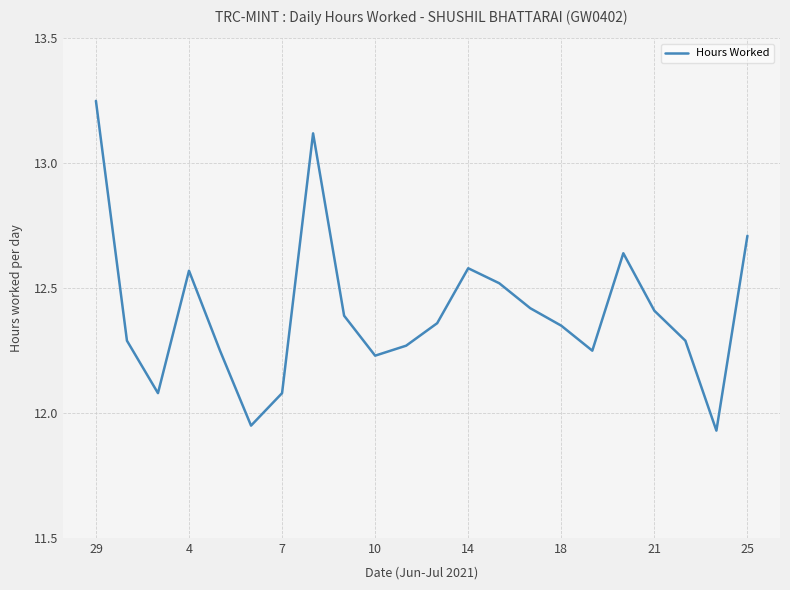

What is the smallest value displayed?

11.9